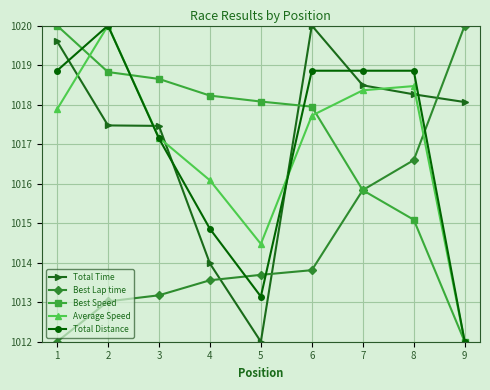

True or false: Total Distance has more than 0 points higher than both neighbors.

True